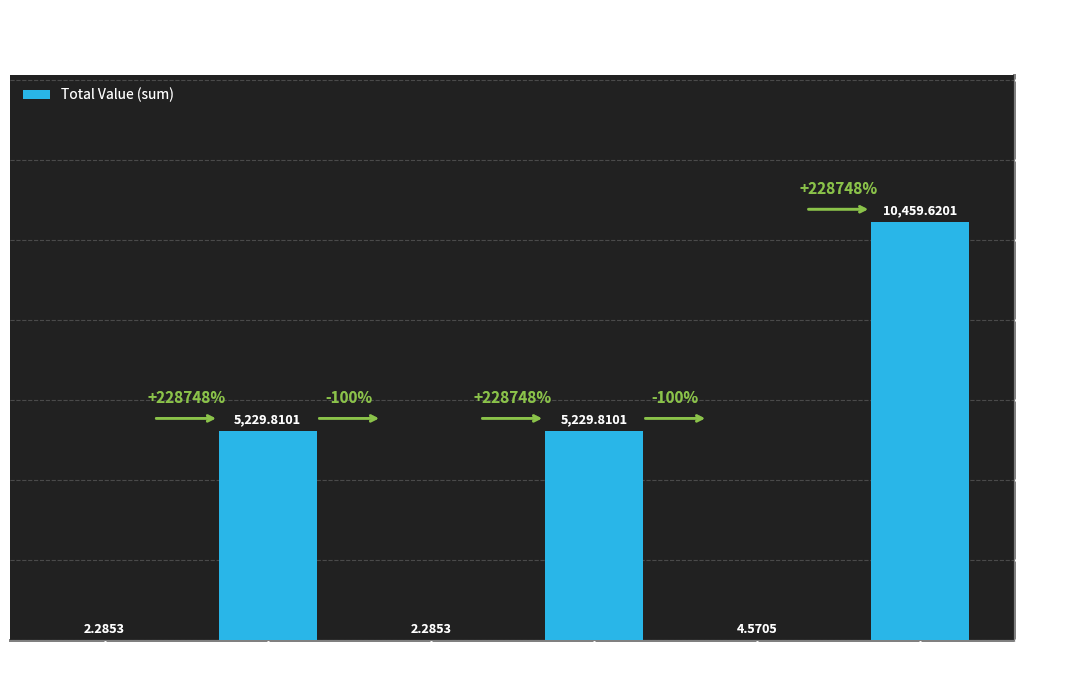

What is the sum of all values?

20928.4